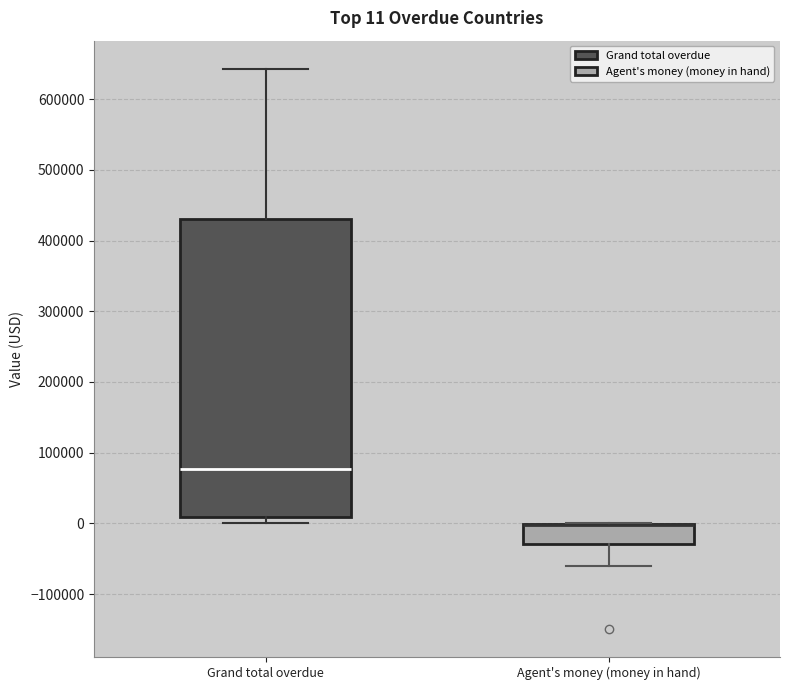

Comparing the boxes themselves (not the whiskers), which one is the tallest?

Grand total overdue